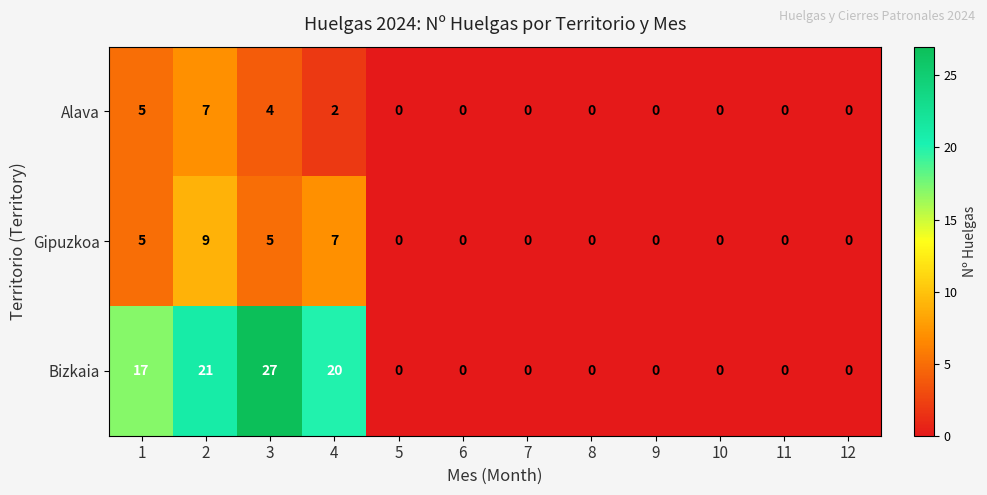

At which category does the chart reach its peak across all series?

3